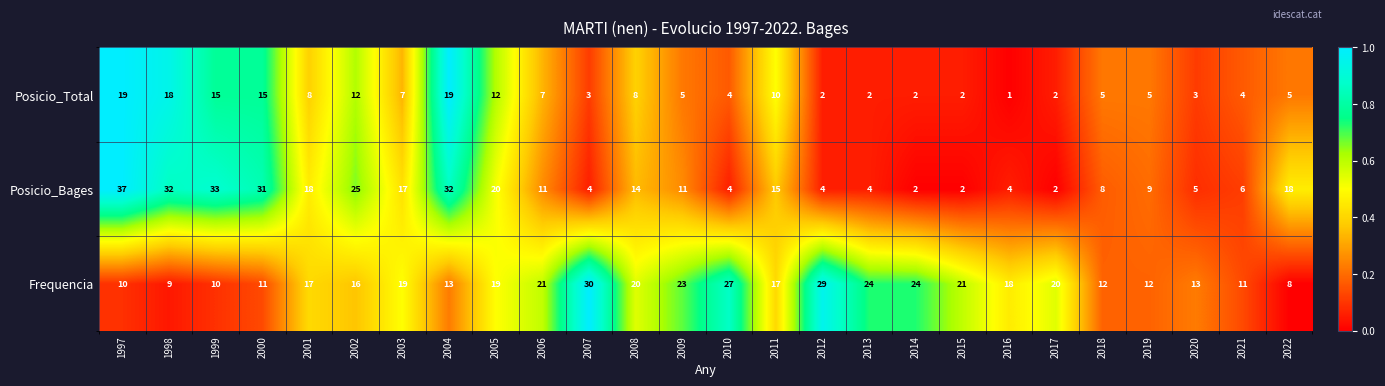

How many distinct data groups are displayed?

3